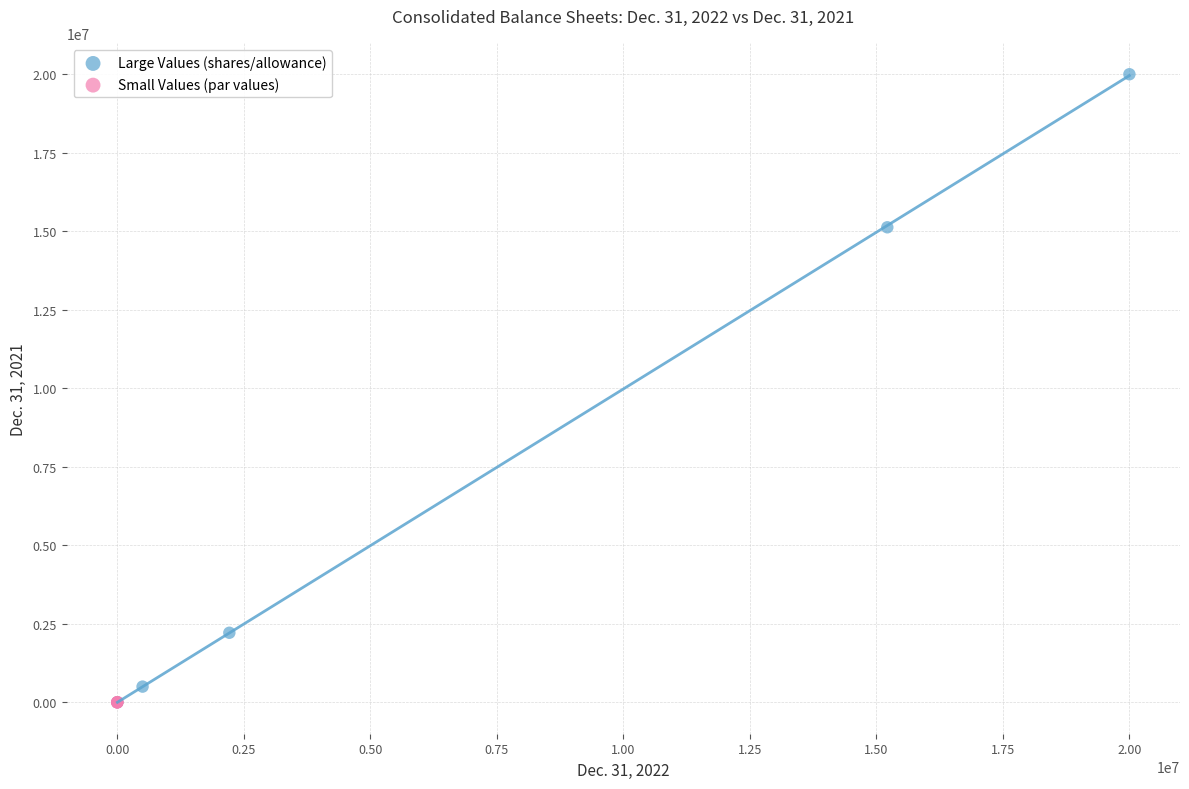

Which series has the largest Y range (max minus min)?

Large Values (shares/allowance)